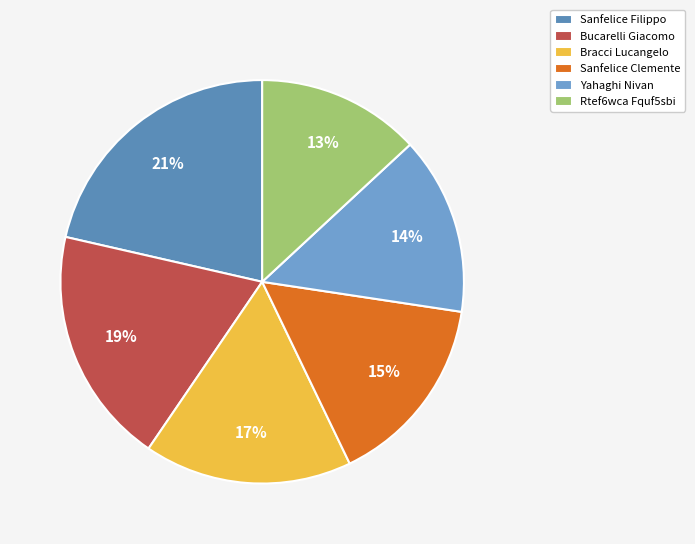

What is the total percentage of Bracci Lucangelo and Sanfelice Filippo?

38.1%